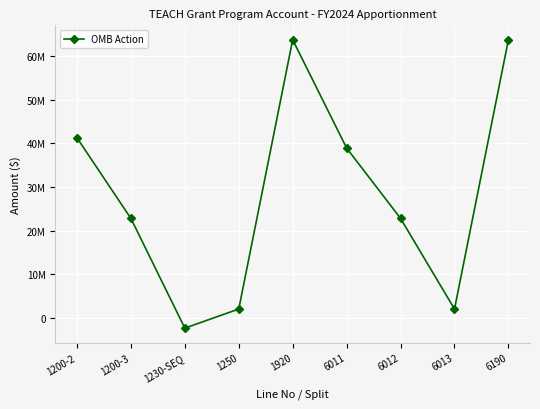

What is the smallest value displayed?

-2352512